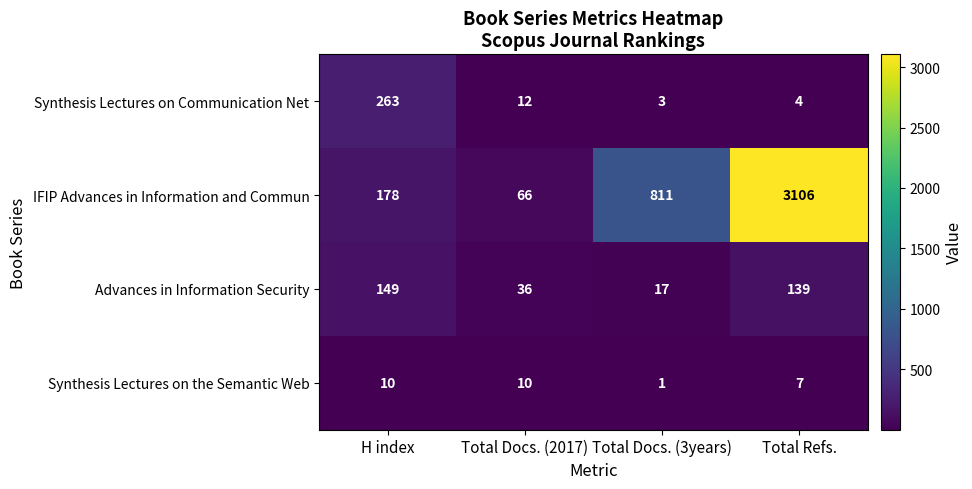

How many Synthesis Lectures on the Semantic Web values are between 7 and 10?

3